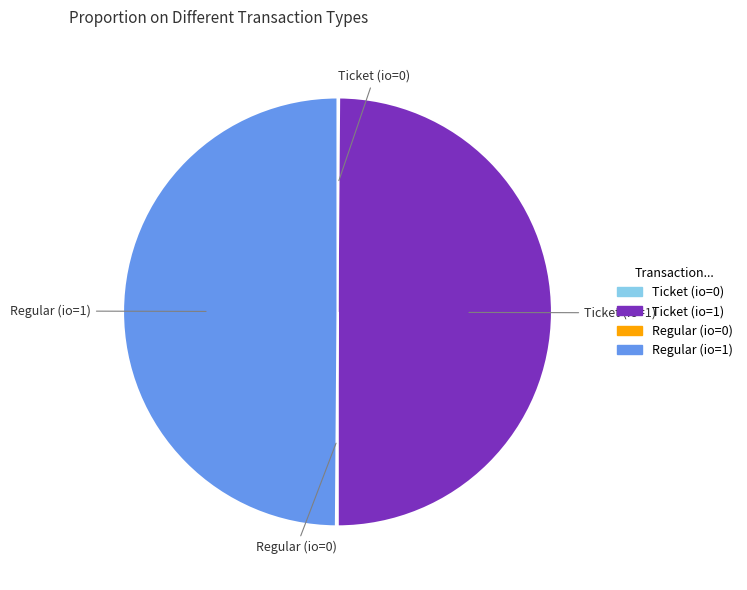

Is it true that Ticket (io=1) is 50% of the pie?

True